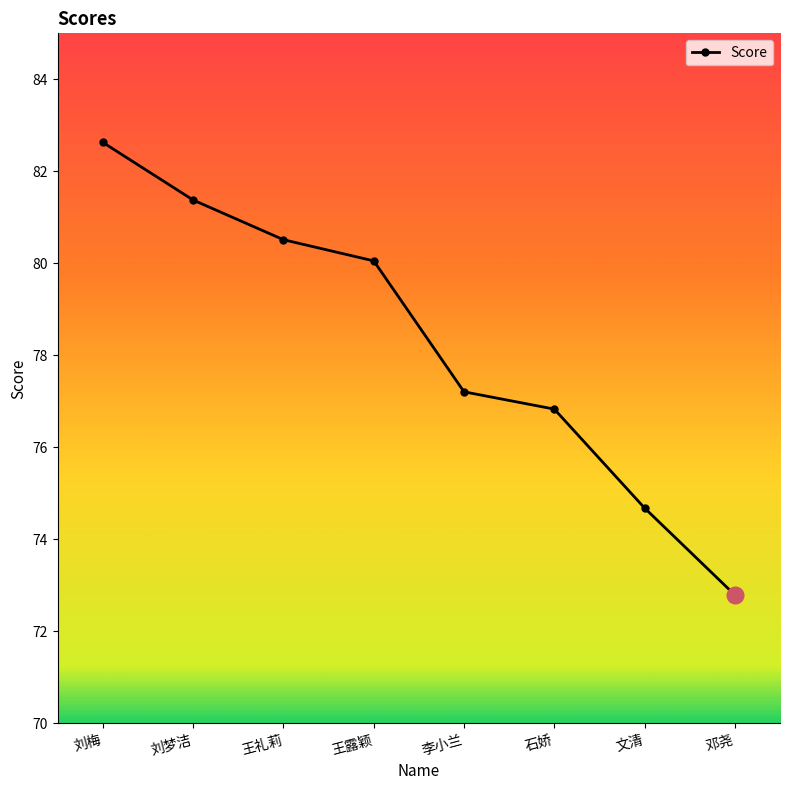

Is it true that the value at 邓尧 is 113.6?

False